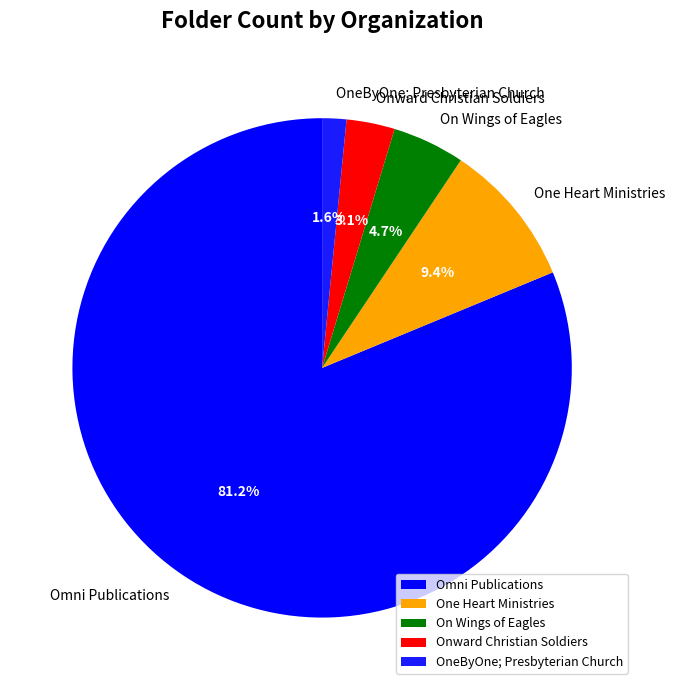

Does any single category account for the majority?

Yes